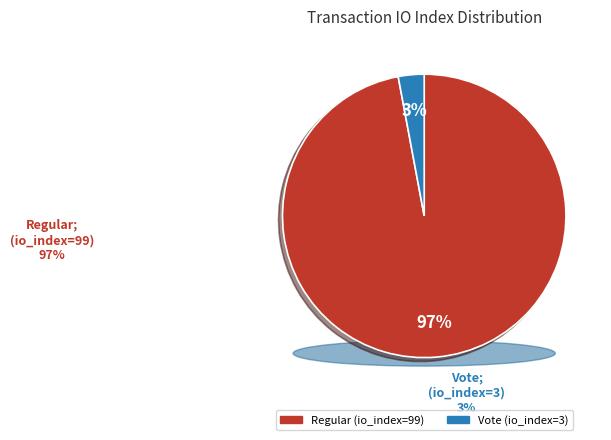

What percentage is the Regular slice, to the nearest percent?

97%